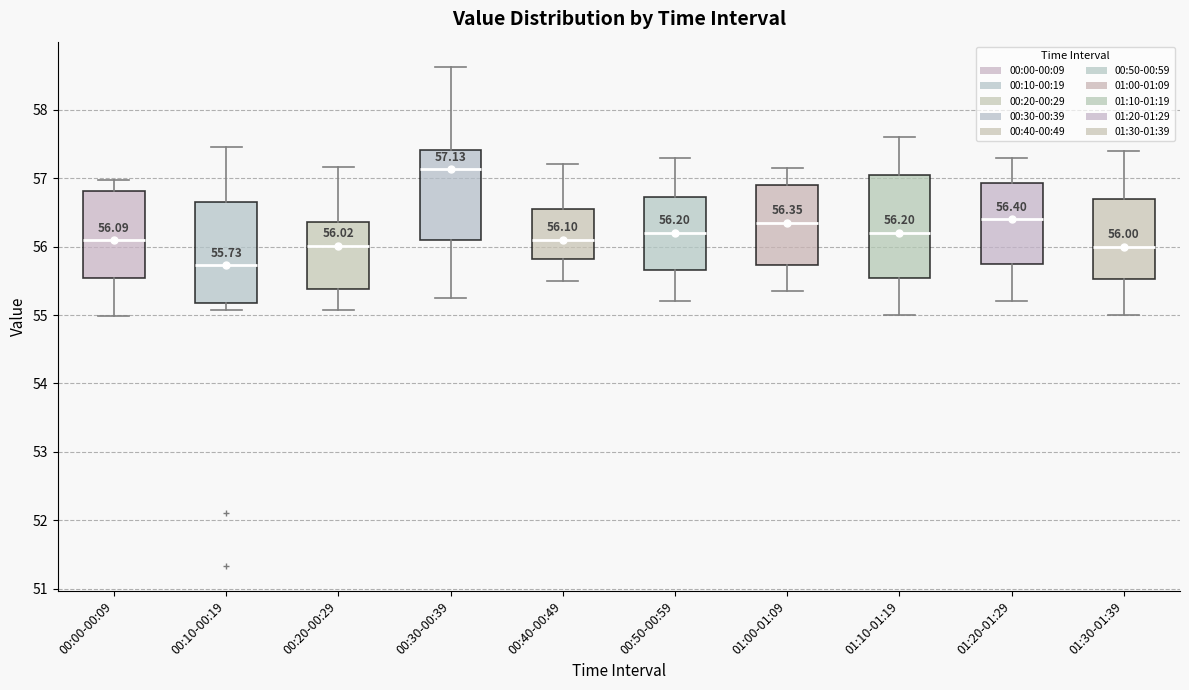

Which box has the highest median line?

00:30-00:39